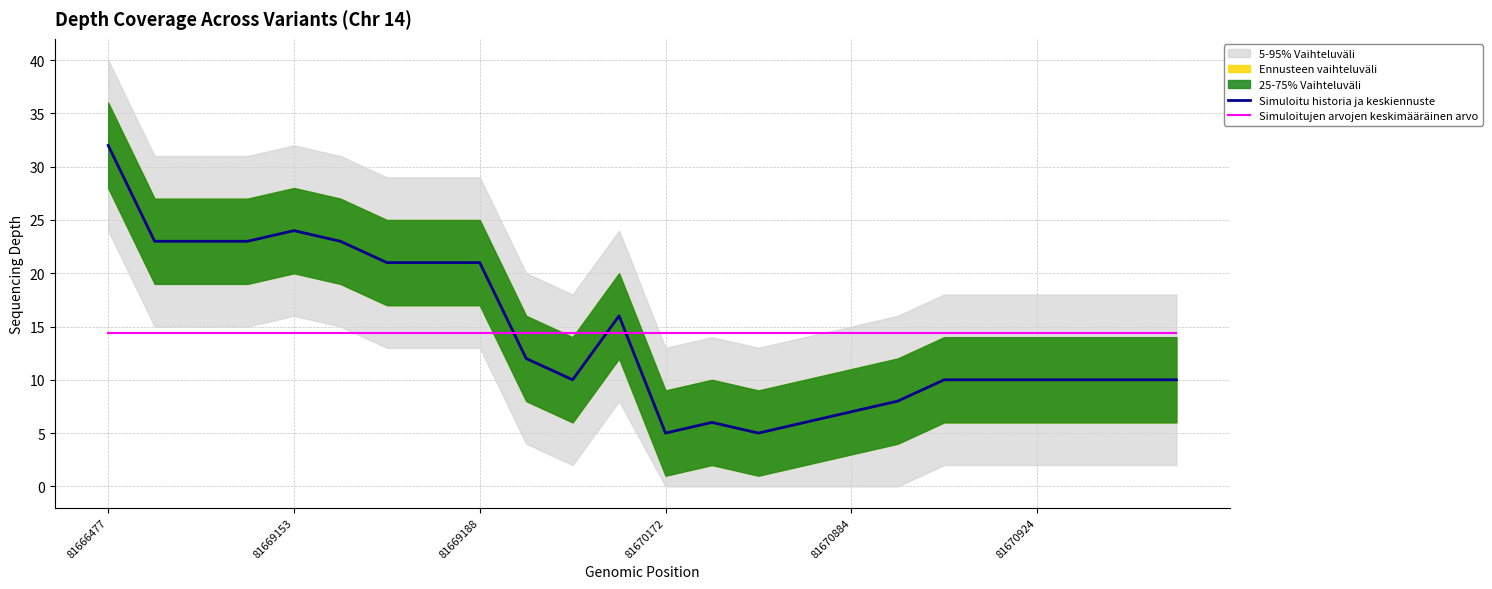

What is the maximum value for Simuloitu historia ja keskiennuste?

32.0